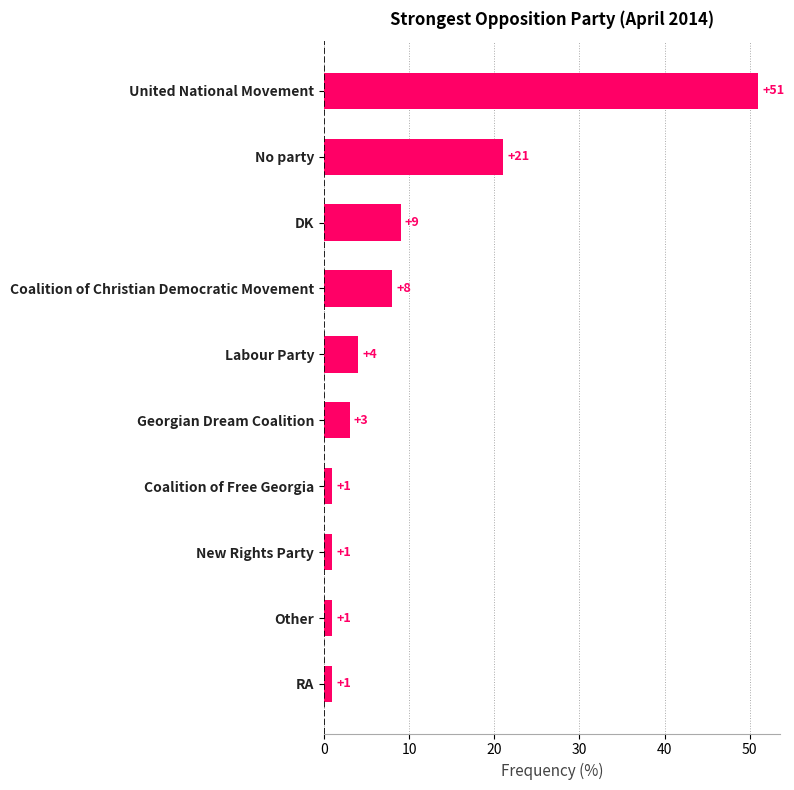

What is the sum of all values?

100